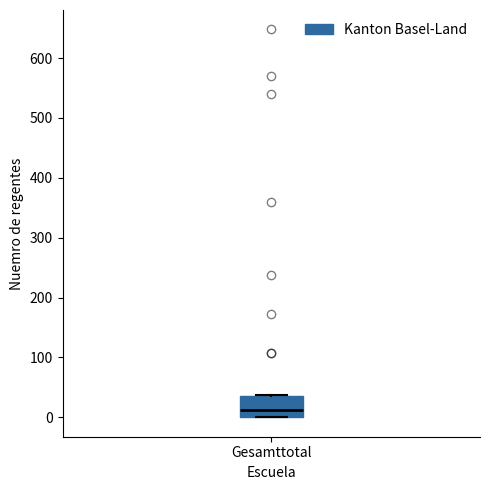

Where is the lower edge of the box for Gesamttotal on the y-axis? The values are not printed on the chart, so give them approximately, as read against the axis.

0